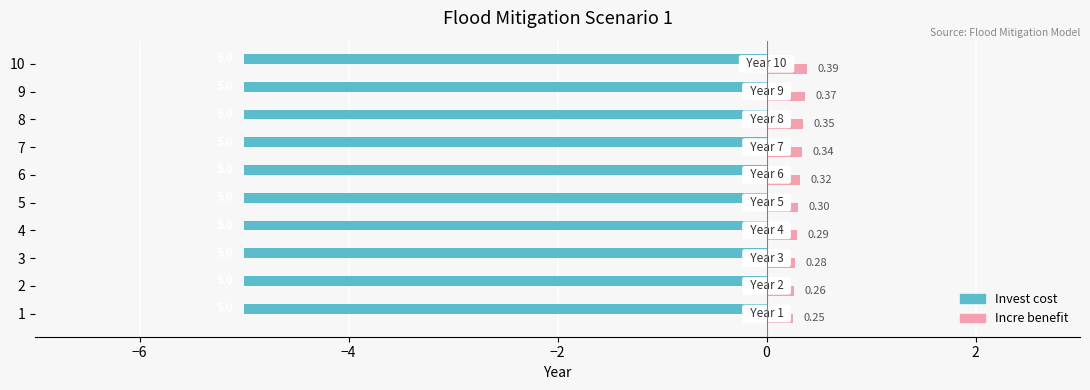

What is the total value across all series at 7?

-4.7